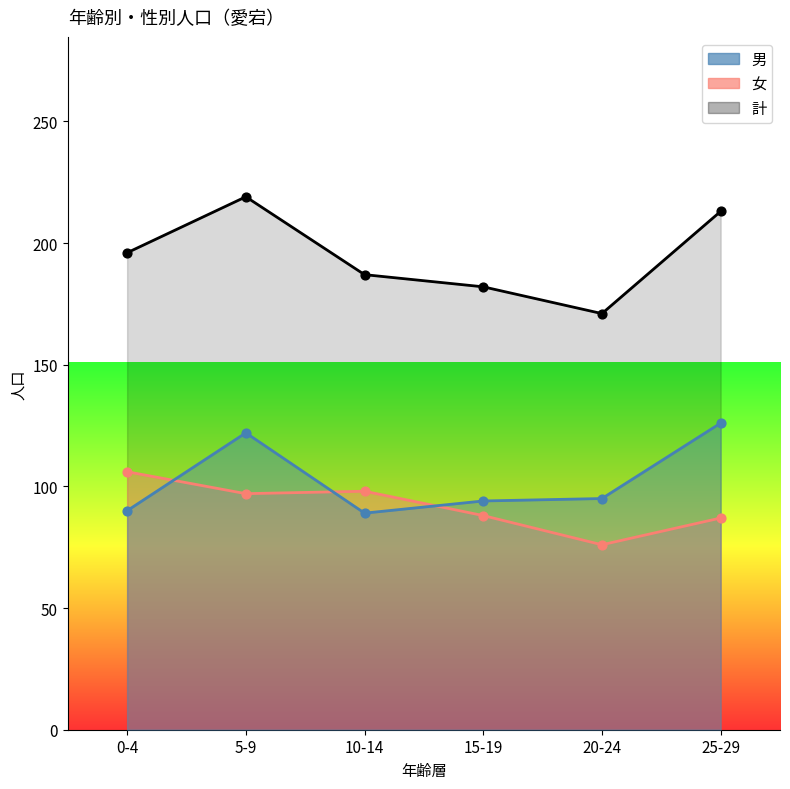

Which series reaches the maximum Y coordinate?

男